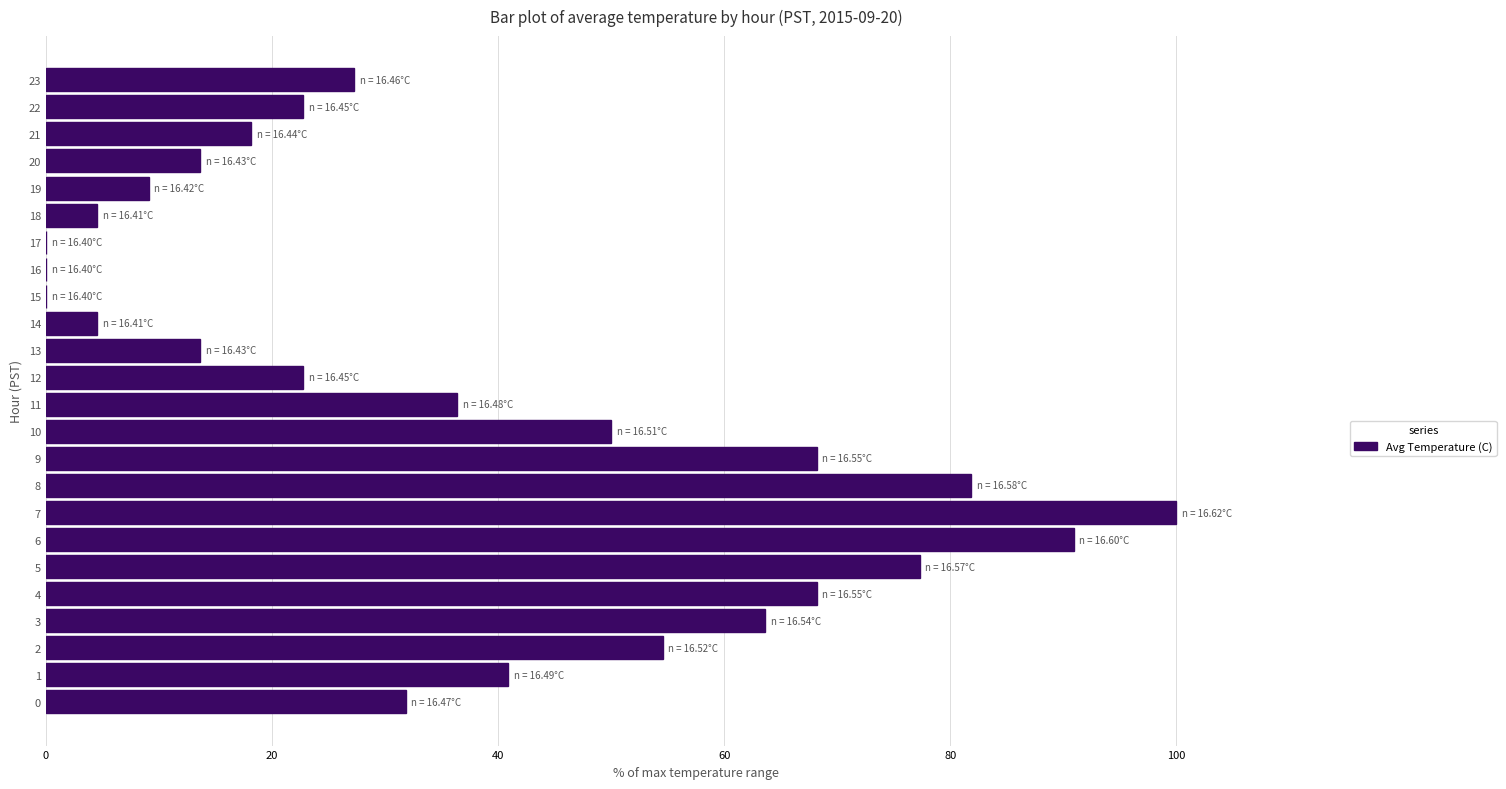

What is the change in value from 6 to 8?

-9.1